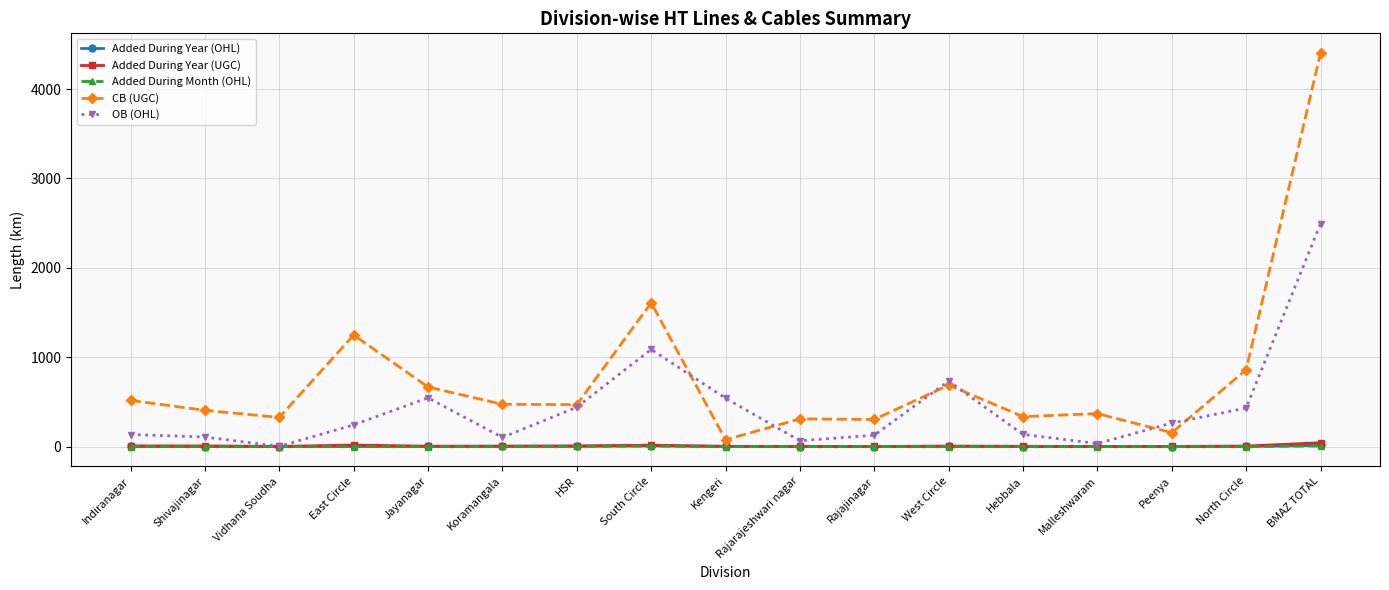

Is the value of Added During Month (OHL) at Rajajinagar greater than the value of CB (UGC) at North Circle?

No